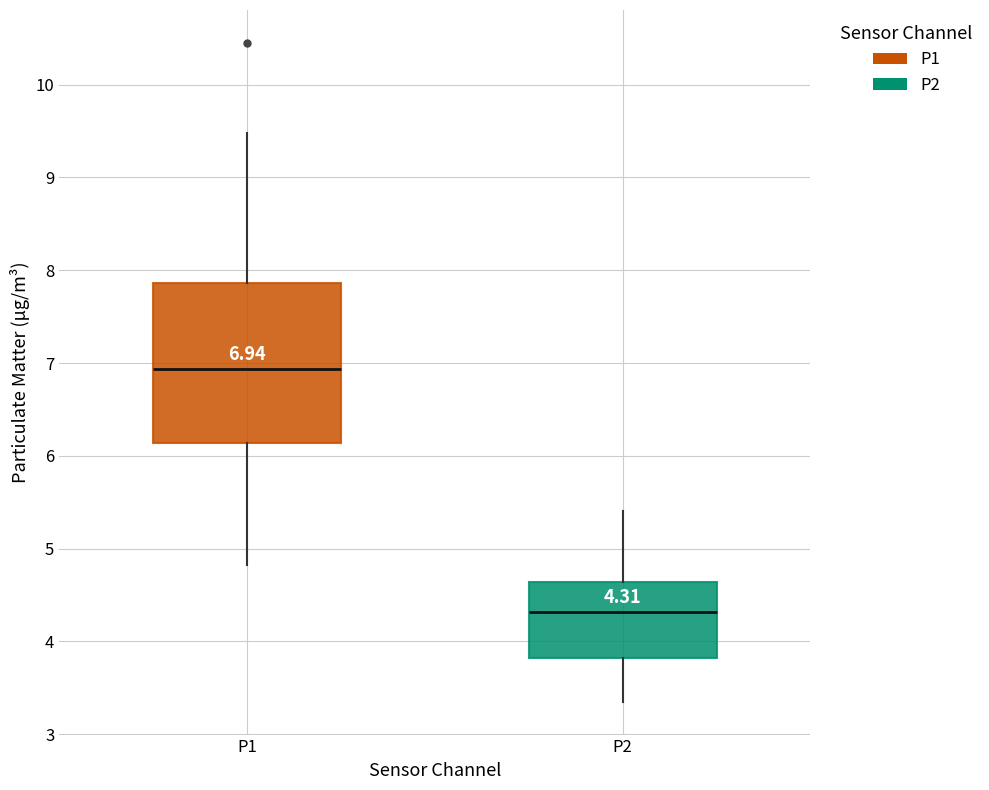

Comparing the boxes themselves (not the whiskers), which one is the tallest?

P1